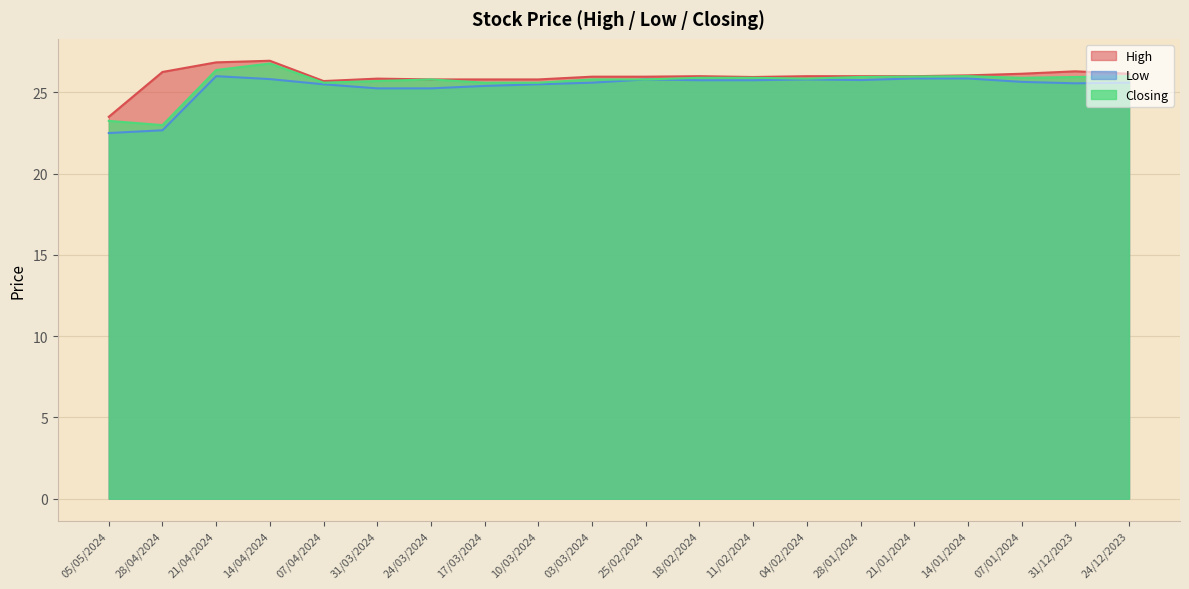

Is the value of High at 24/03/2024 greater than the value of Low at 14/01/2024?

No